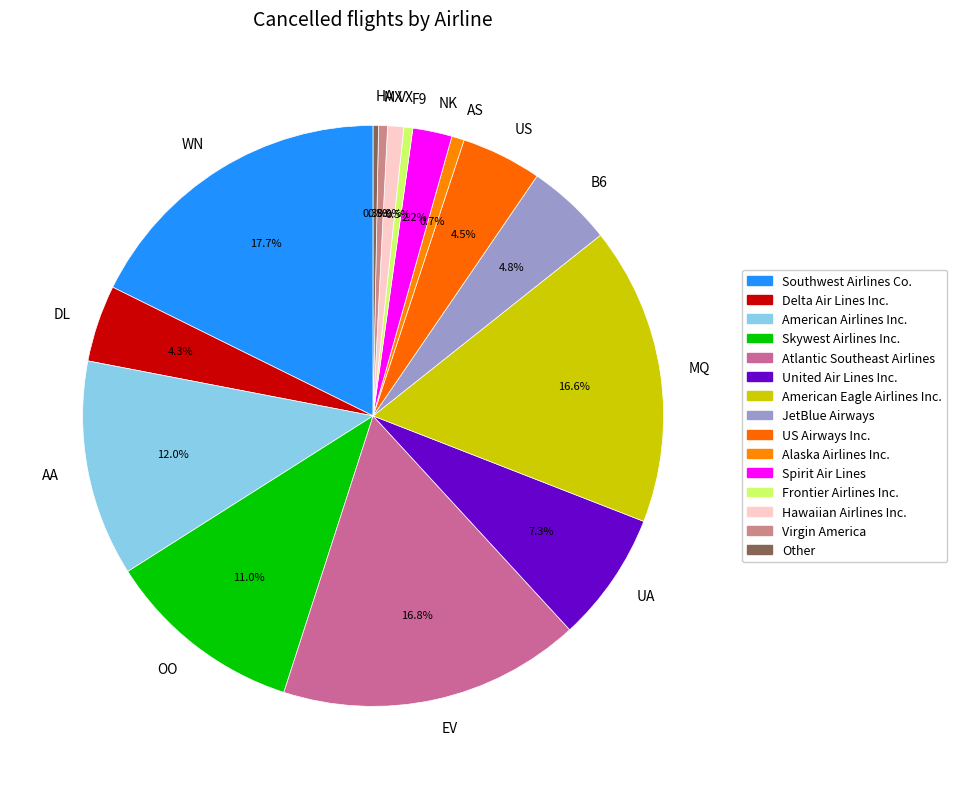

To the nearest percent, what is the difference between the largest and smallest slice percentages?

17%